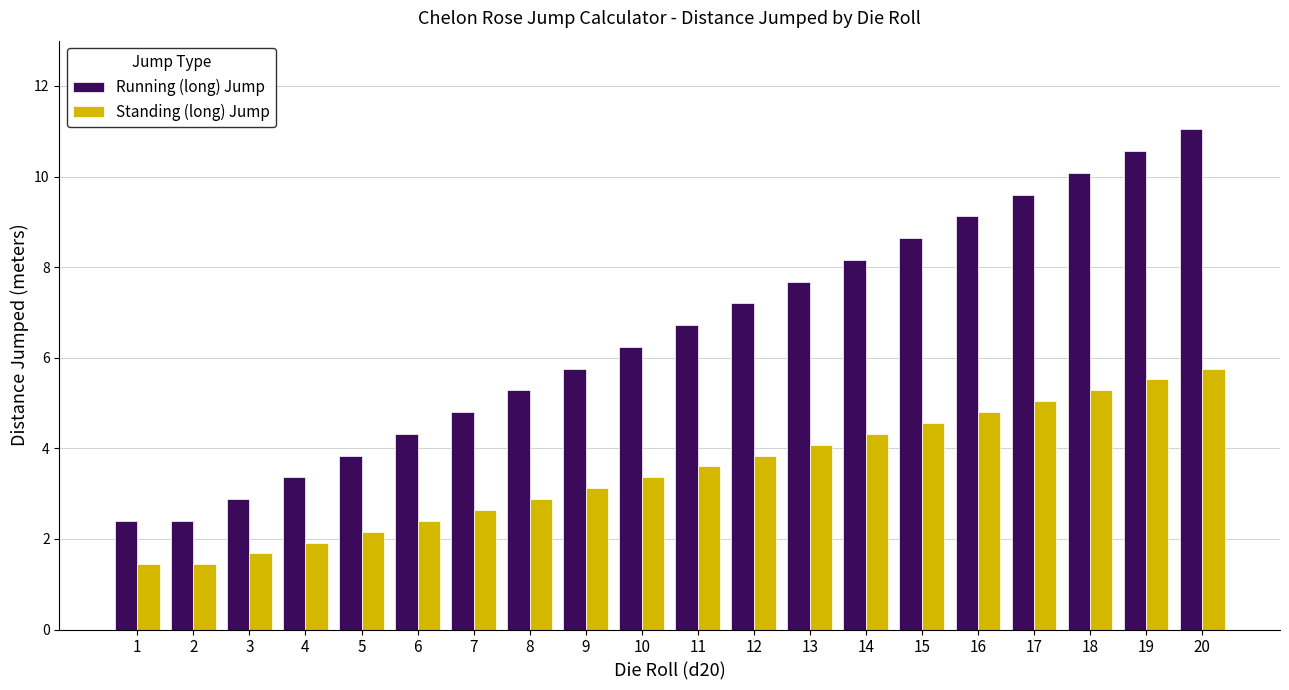

Reading left to right, extract all data points from this chart.

Running (long) Jump: 1=2.4	2=2.4	3=2.9	4=3.4	5=3.8	6=4.3	7=4.8	8=5.3	9=5.8	10=6.2	11=6.7	12=7.2	13=7.7	14=8.2	15=8.6	16=9.1	17=9.6	18=10.1	19=10.6	20=11.0
Standing (long) Jump: 1=1.4	2=1.4	3=1.7	4=1.9	5=2.2	6=2.4	7=2.6	8=2.9	9=3.1	10=3.4	11=3.6	12=3.8	13=4.1	14=4.3	15=4.6	16=4.8	17=5.0	18=5.3	19=5.5	20=5.8